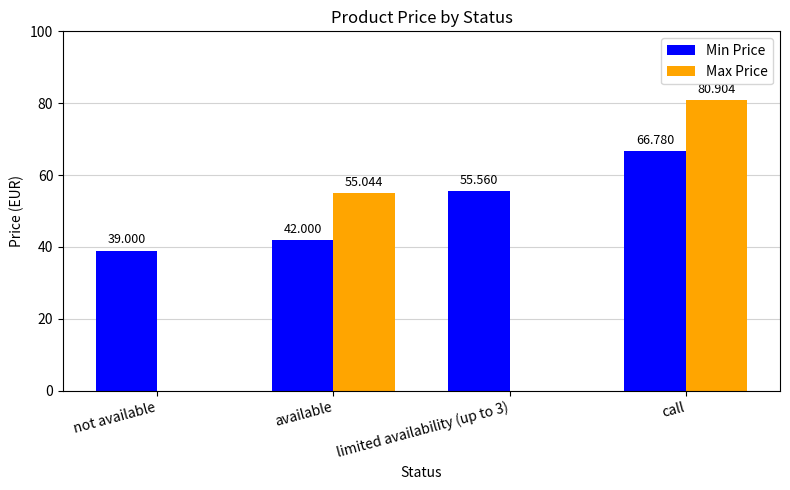

Which label corresponds to the largest value in the chart?

call